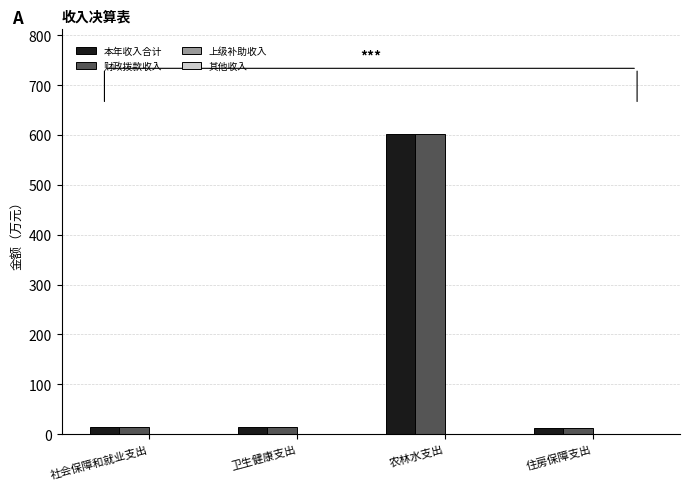

Are the bars horizontal?

No